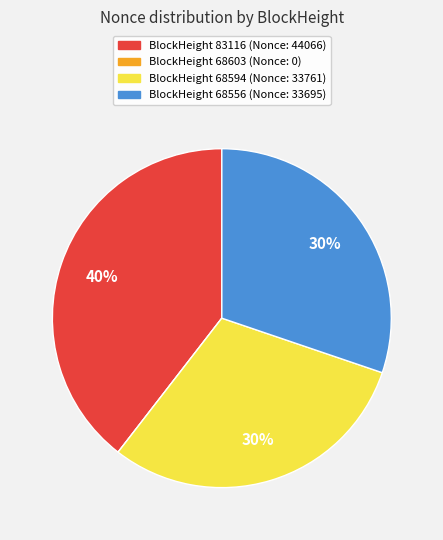

Is there a majority slice in this chart?

No